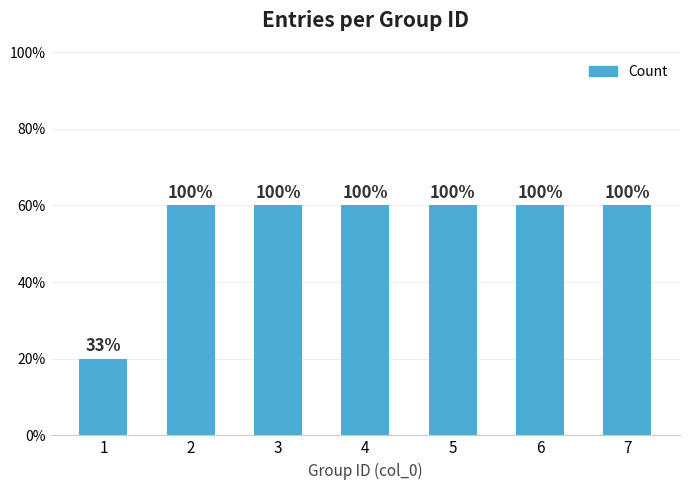

At which category does the chart reach its minimum across all series?

1